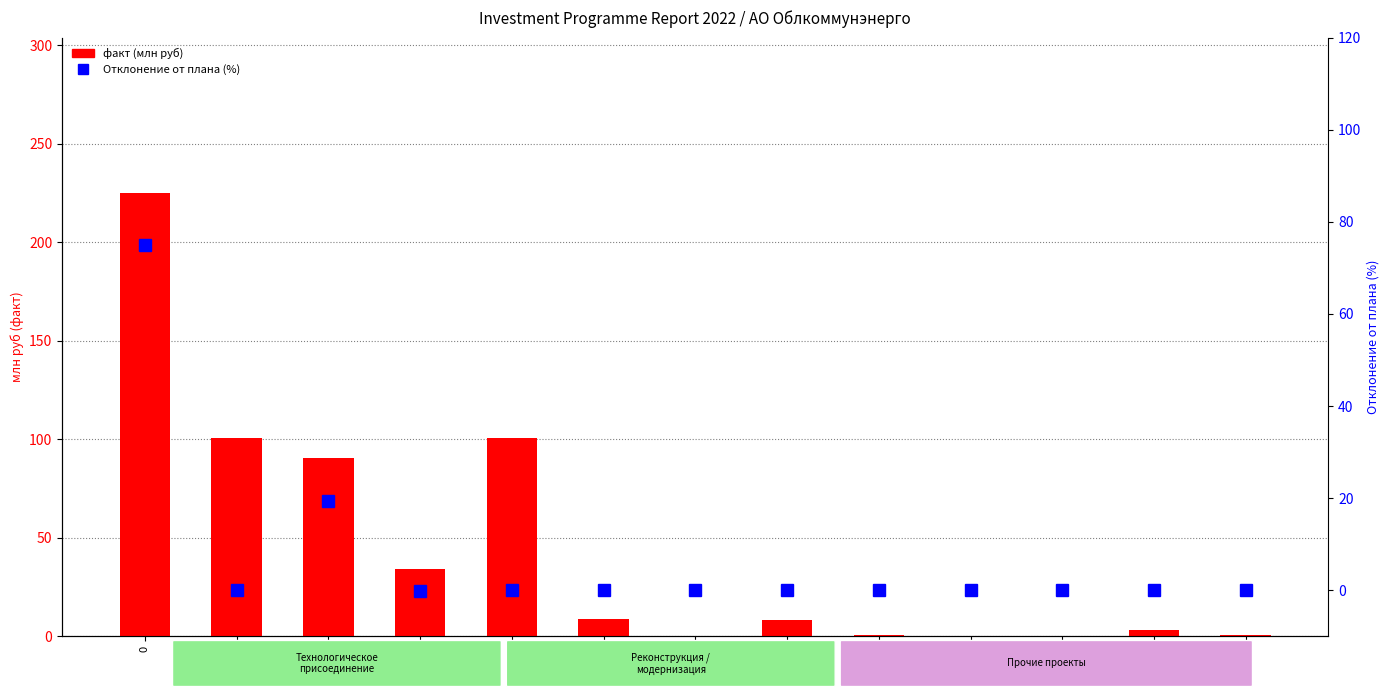

How many data points in Отклонение (%) are less than 0?

1